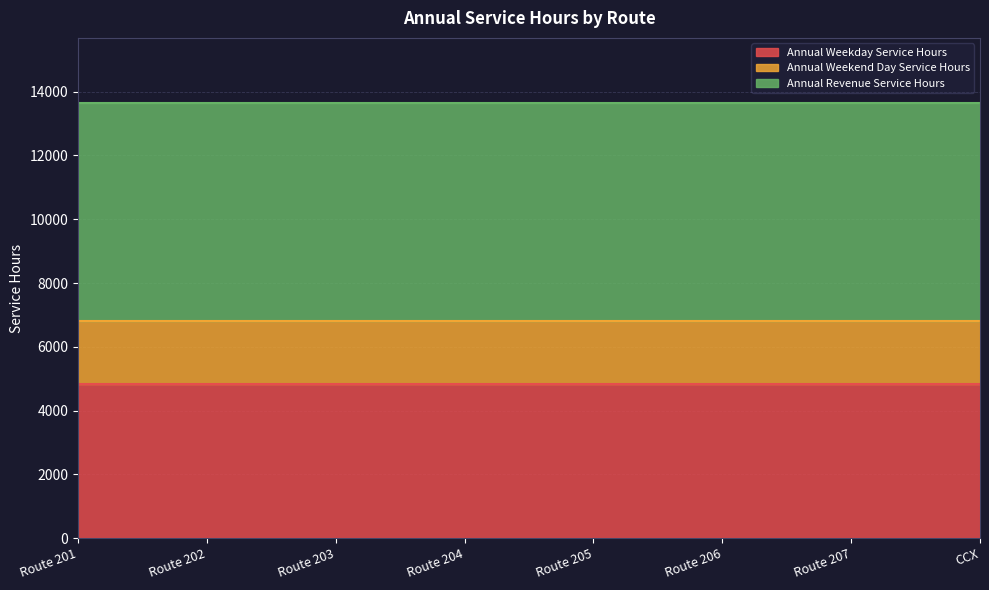

The value of Annual Weekend Day Service Hours at Route 203 is 1976. True or false?

True